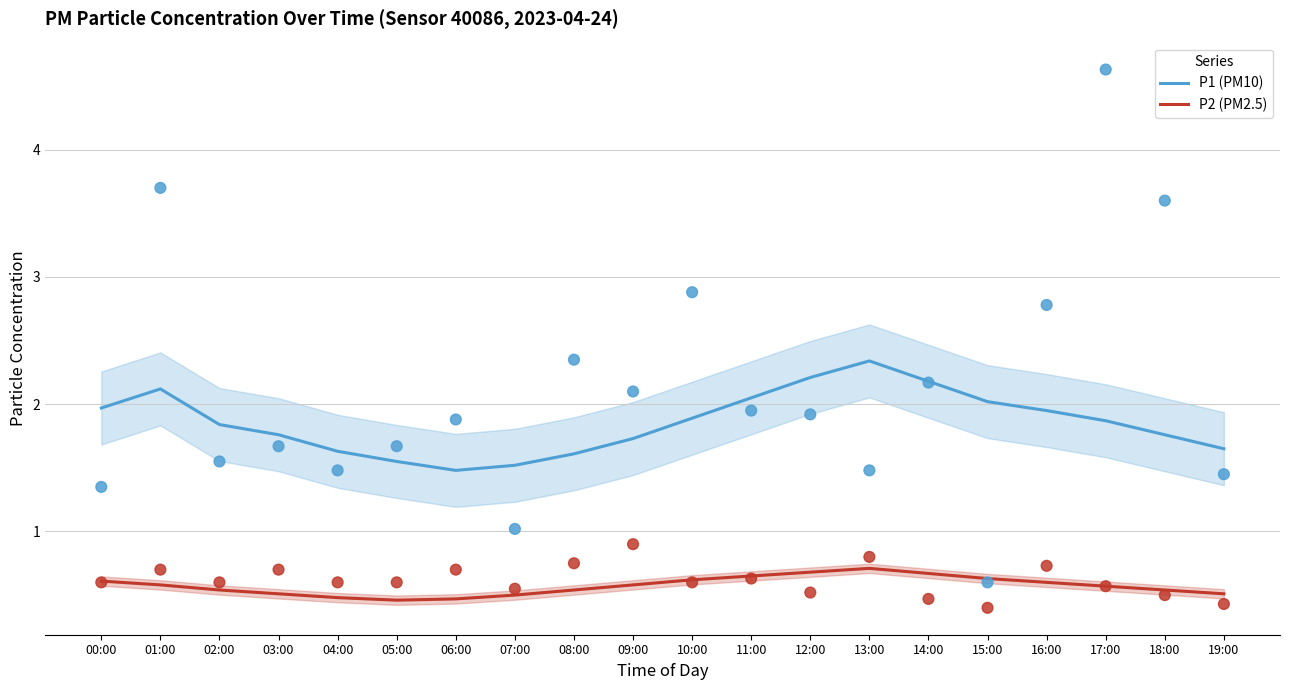

Which series has the largest total across all categories?

P1 (PM10)